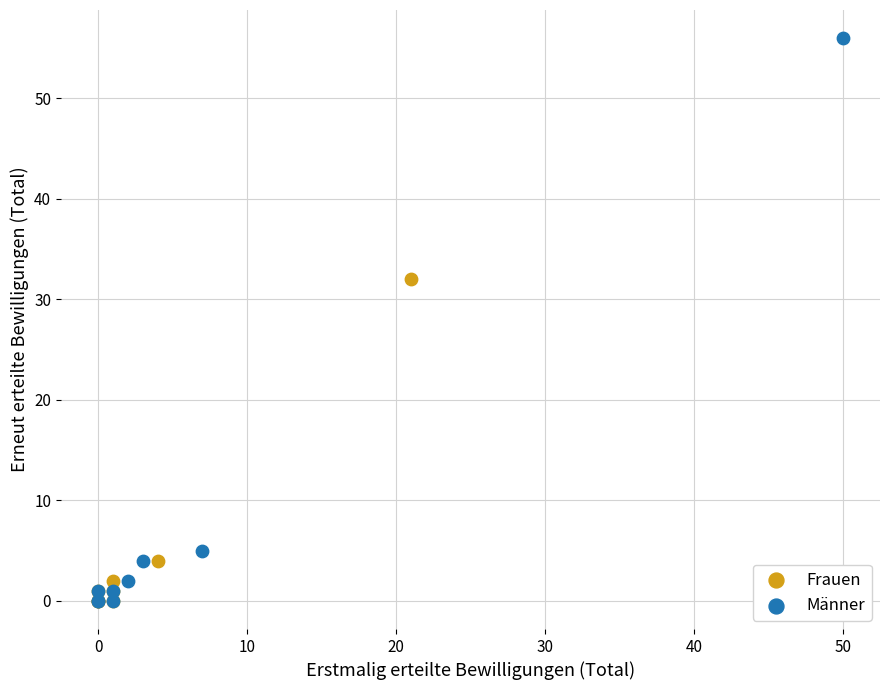

Which series contains the highest Y value?

Männer